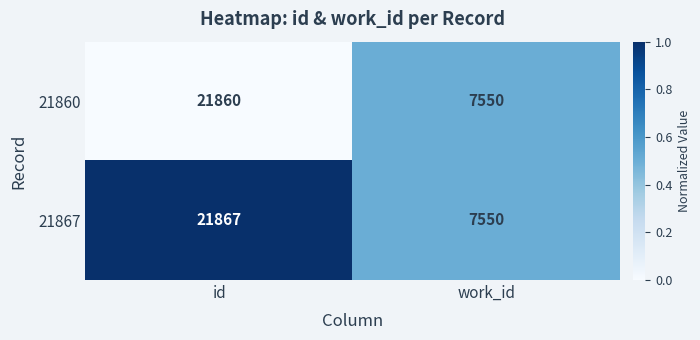

Read the 21860 value at id, to the nearest 50.

21850